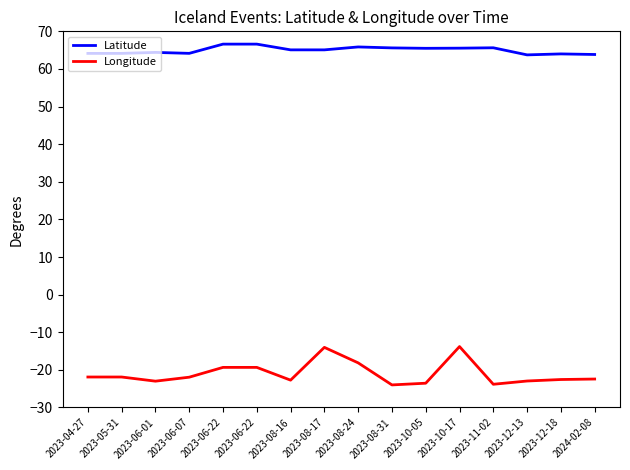

At which label is Latitude closest to 65?

2023-08-17